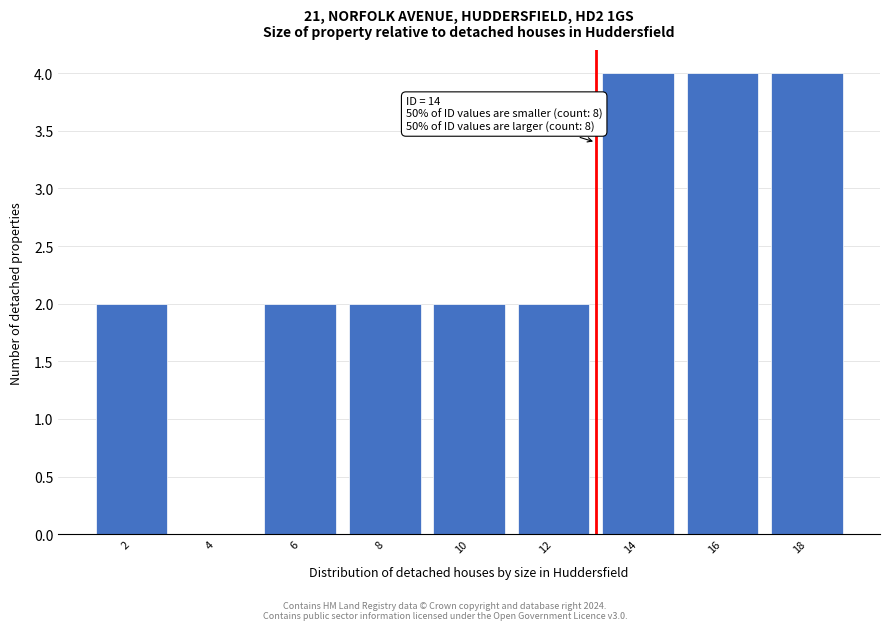

Reading left to right, list all the values displayed in this chart.

2=2	4=0	6=2	8=2	10=2	12=2	14=4	16=4	18=4